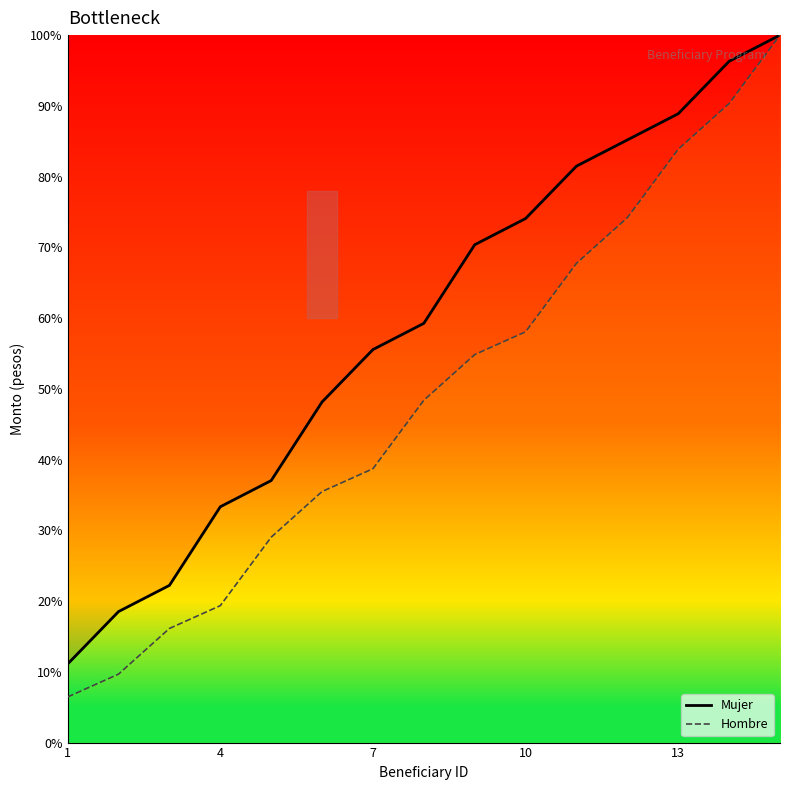

Which label corresponds to the smallest value in the chart?

1